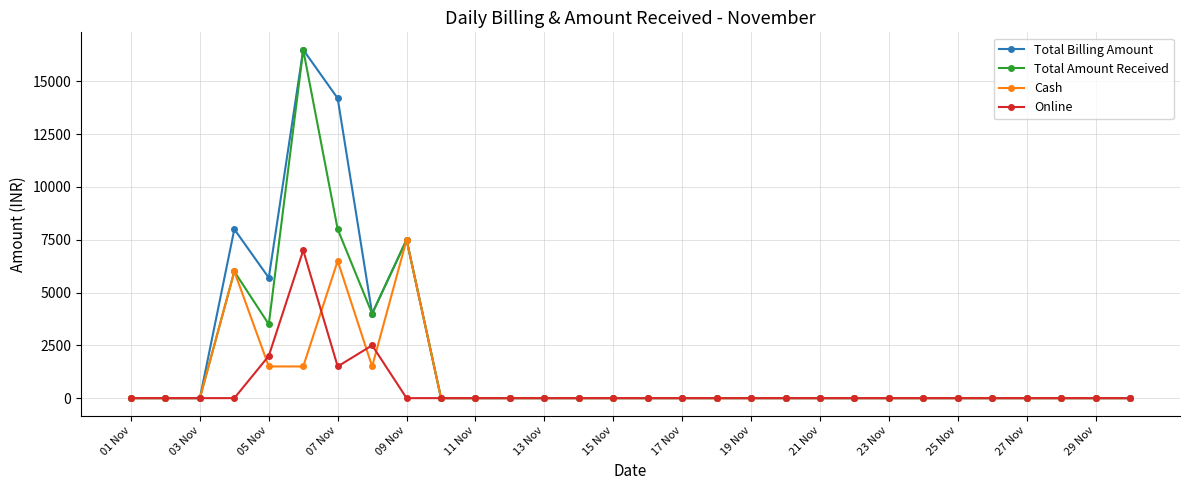

Count the number of categories in the chart.

30